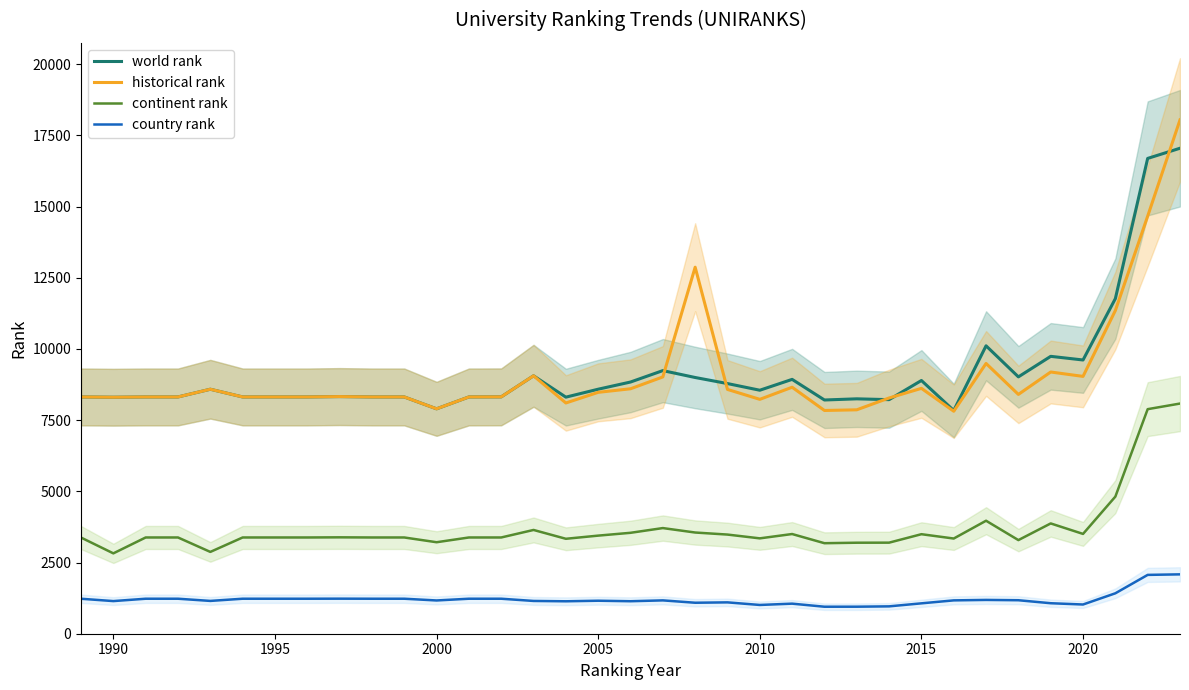

Is it true that world rank equals 8893.0 at 2015?

True